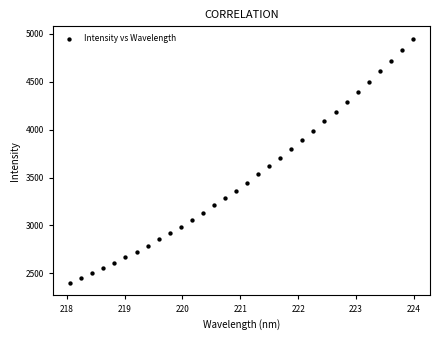

What is the range of X values (max minus min)?

5.9